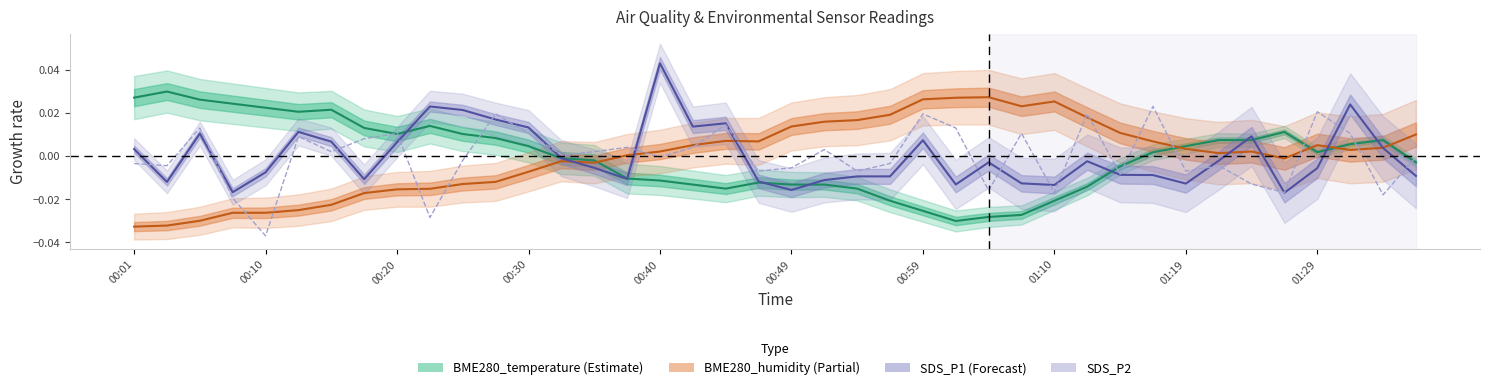

At which category does the data reach its first local valley?

00:10